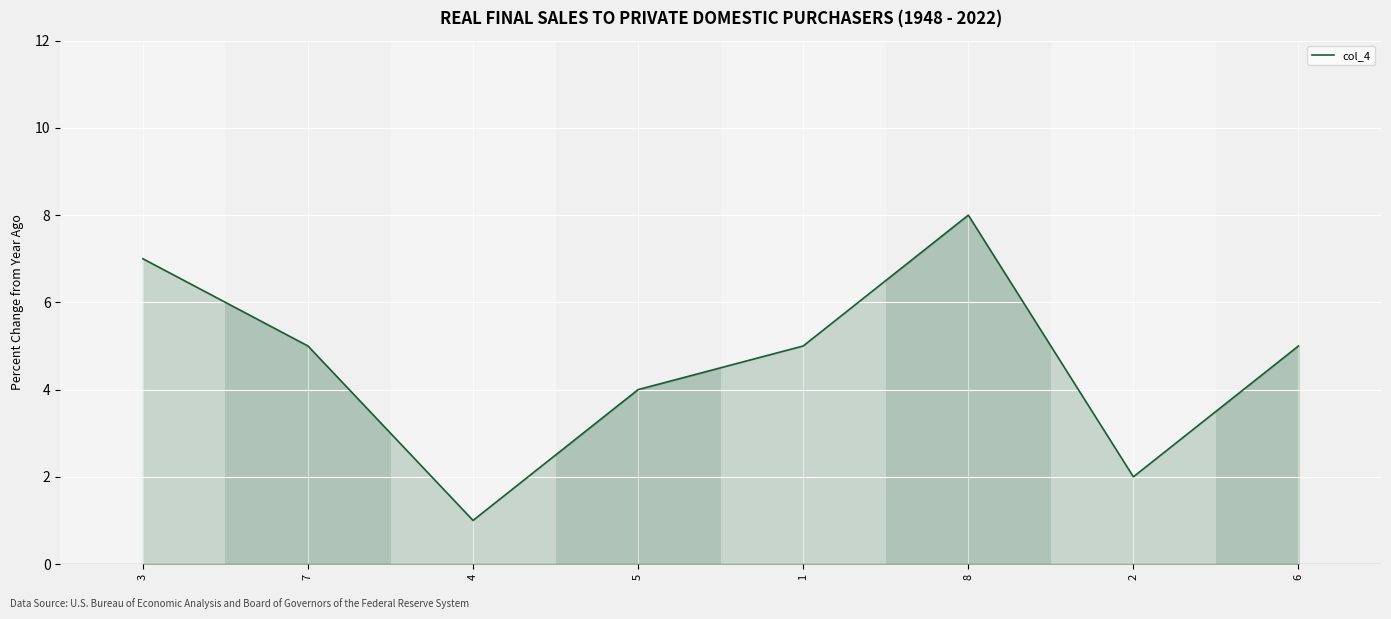

Reading left to right, extract all data points from this chart.

7	5	1	4	5	8	2	5